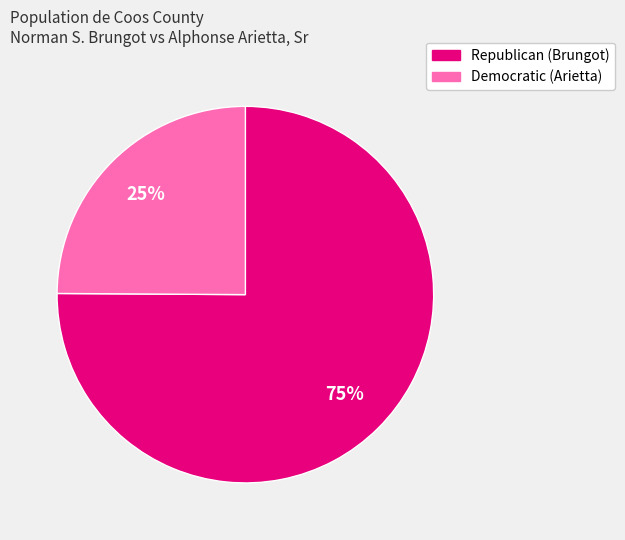

Which slice is the smallest?

Democratic